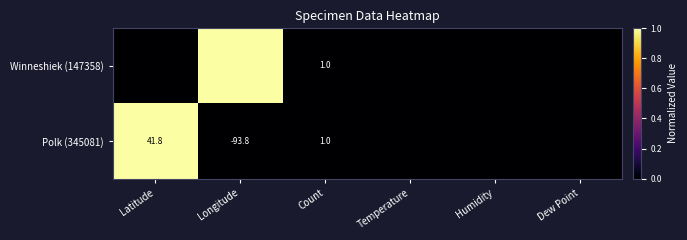

The Polk (345081) series shows 41.8 at Latitude. True or false?

True